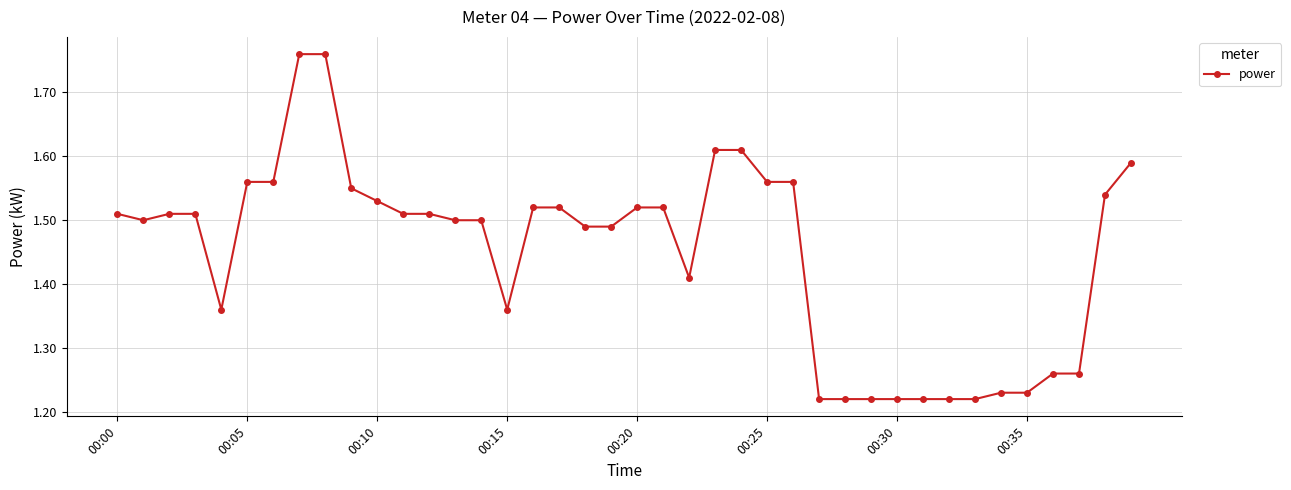

Is this an area chart (filled region under the line)?

No